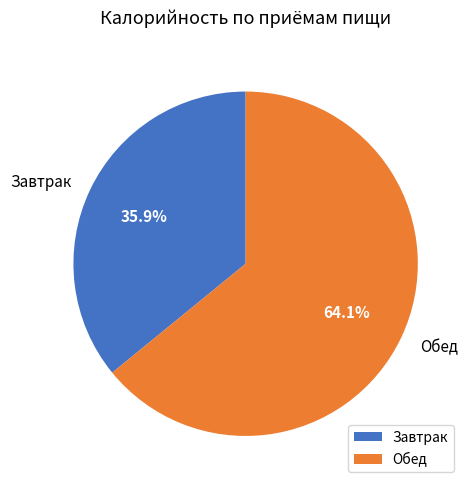

What is the ratio of the value at Обед to the value at Завтрак?

1.8